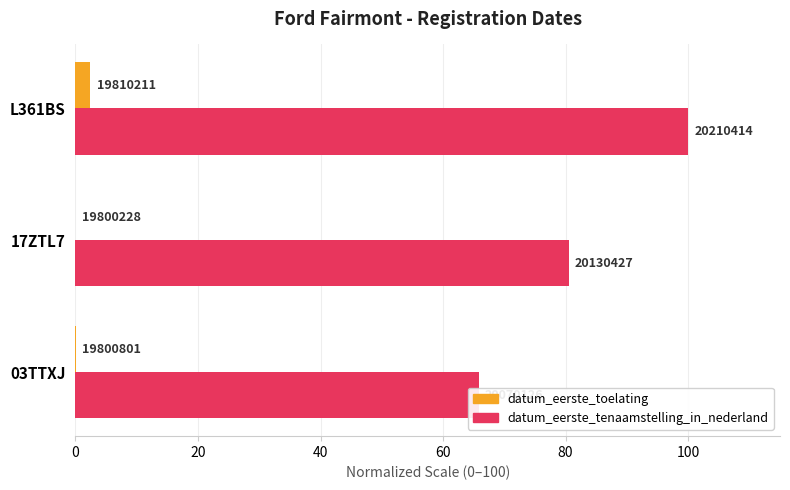

How many series are shown in this chart?

2